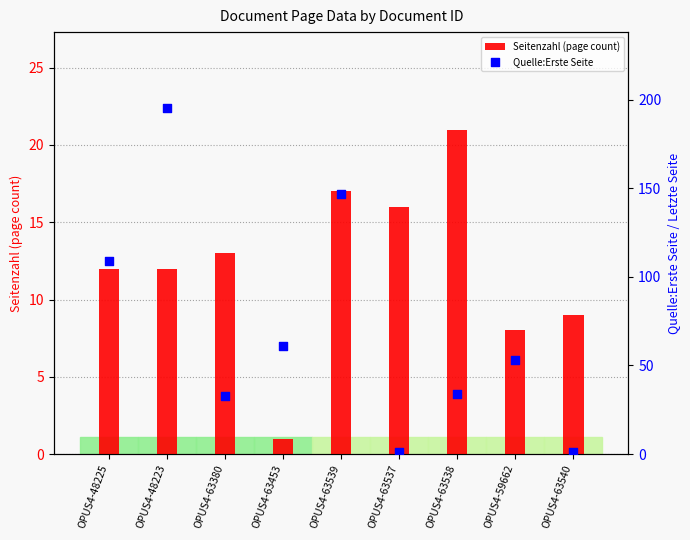

What are all the series names shown in the legend?

Seitenzahl (page count), Quelle:Erste Seite